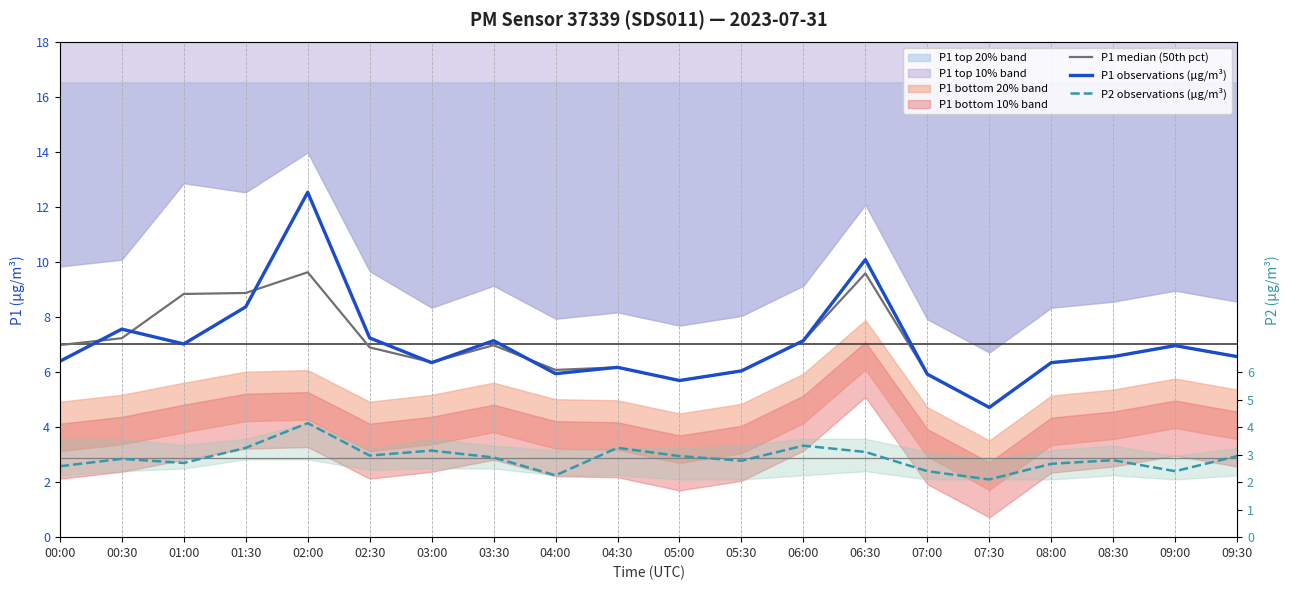

Which category has the highest value in the P1 median (50th pct) series?

02:00